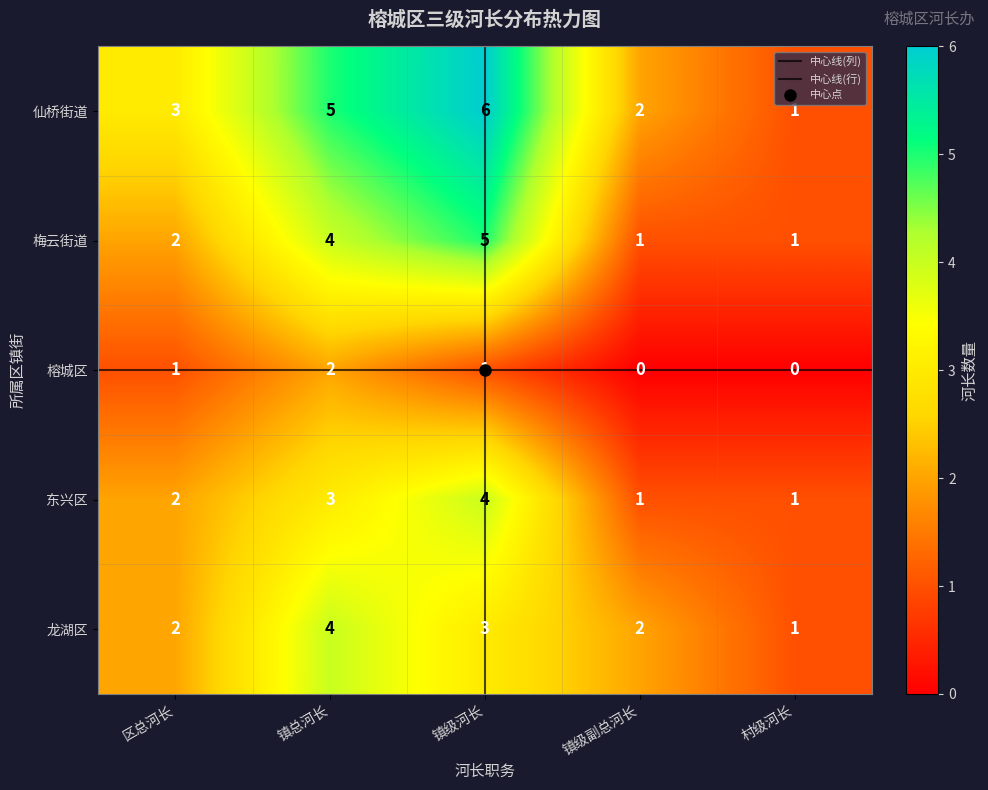

Count the 榕城区 values in the range 0 to 1.

4